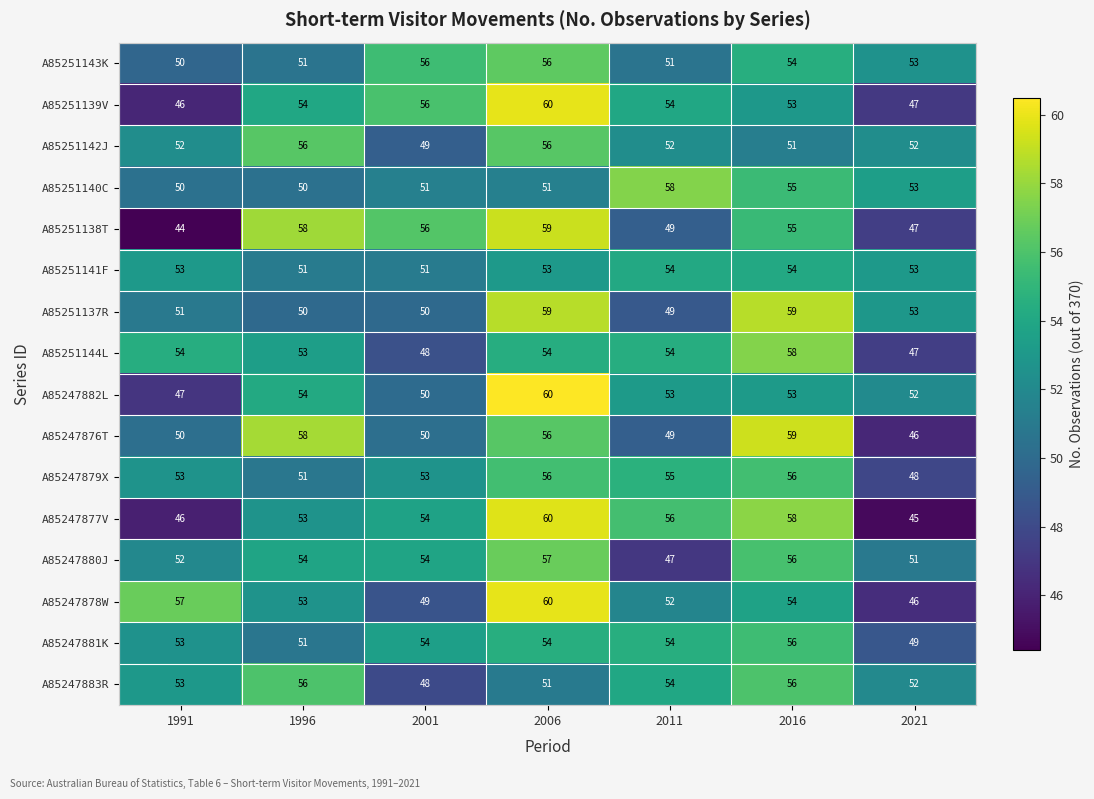

What is the difference between the highest and lowest values at 2021?

8